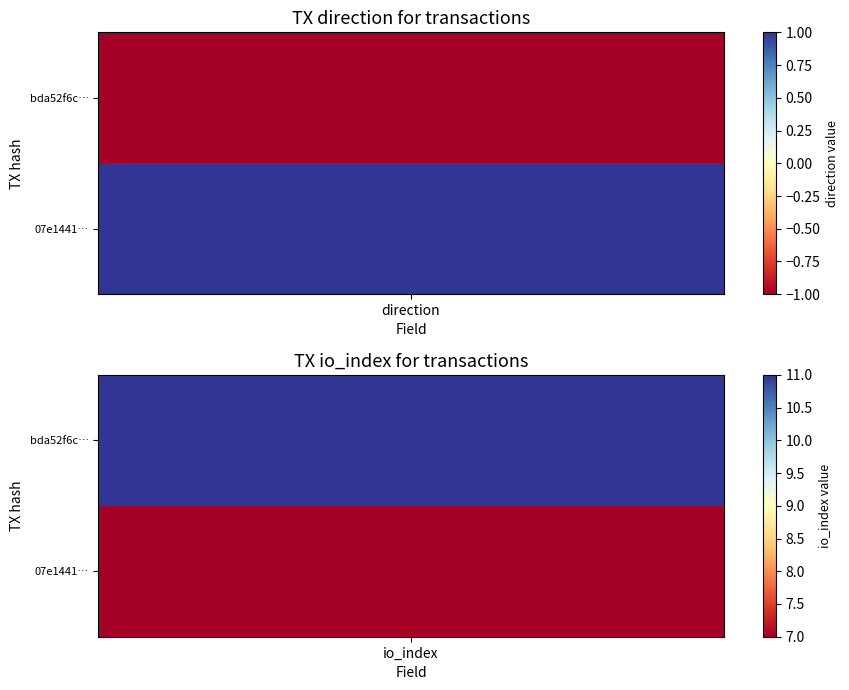

Which series has the widest spread of values?

bda52f6c96a5847e062fb3f5459035cfa74ca30